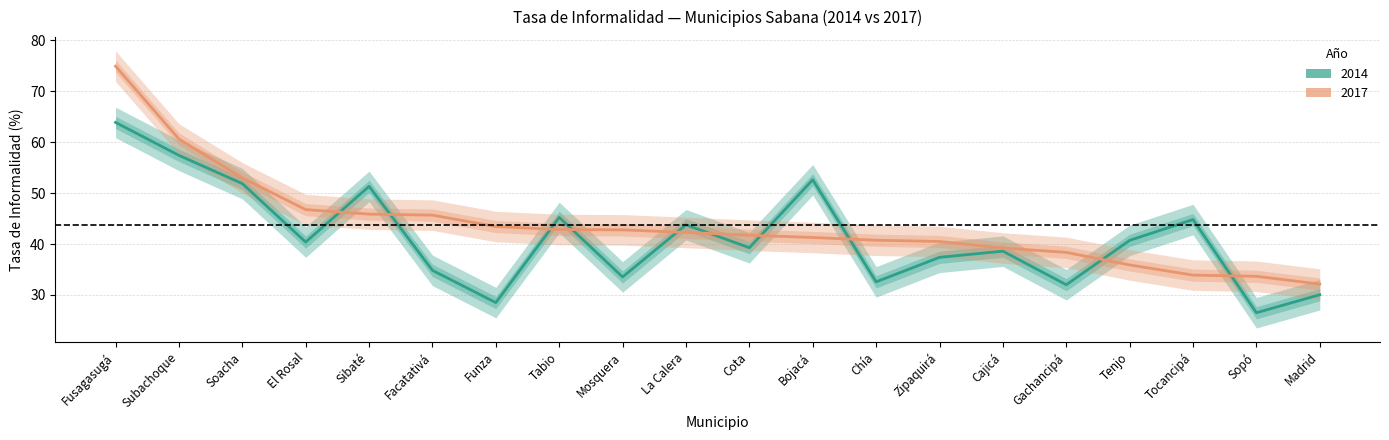

Count the number of data series in this chart.

2